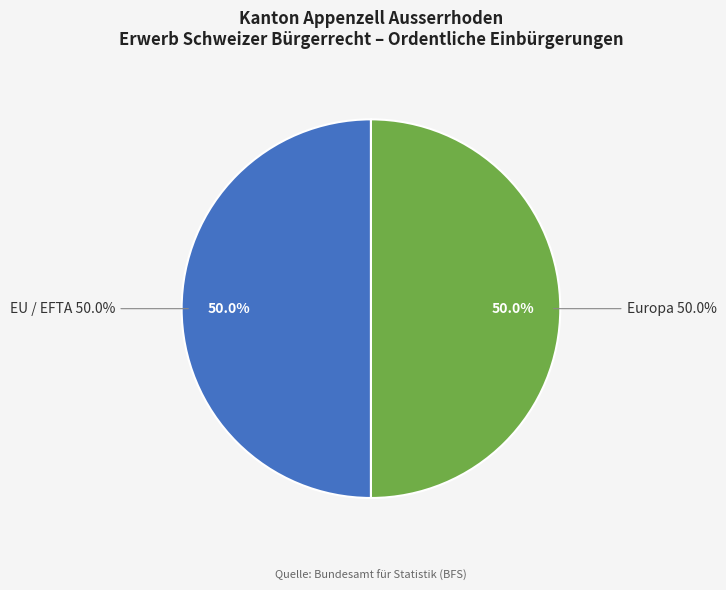

What portion of the pie excludes Ozeanien?

100.0%